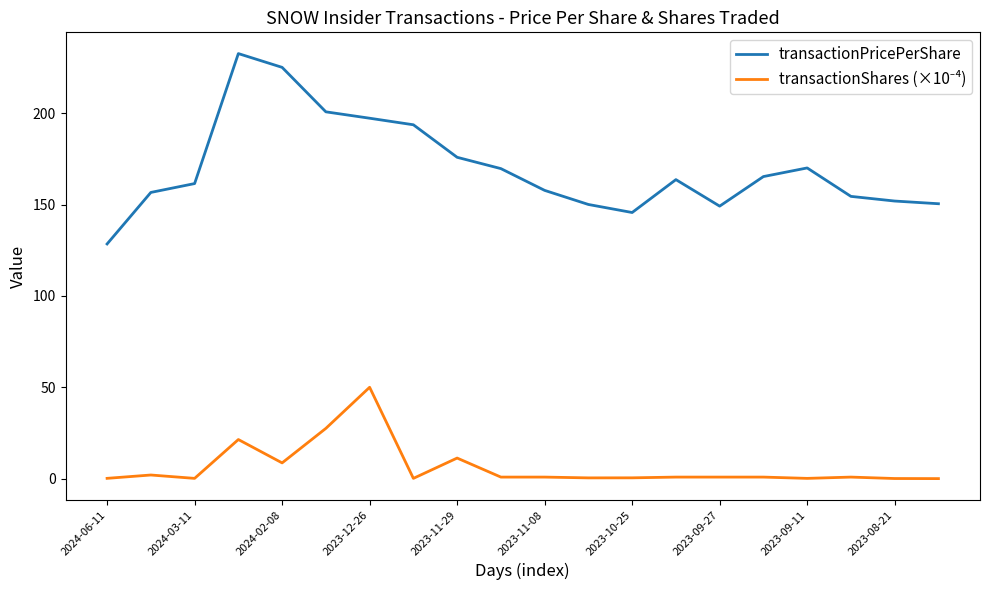

What is the difference between the maximum and minimum values in the transactionPricePerShare series?

104.2